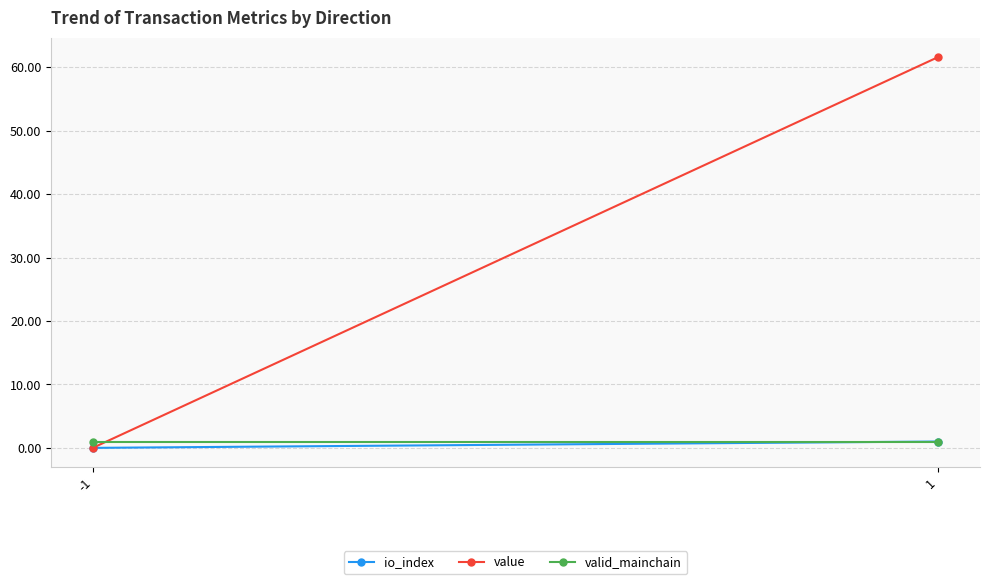

What is the average value of the io_index series?

0.5